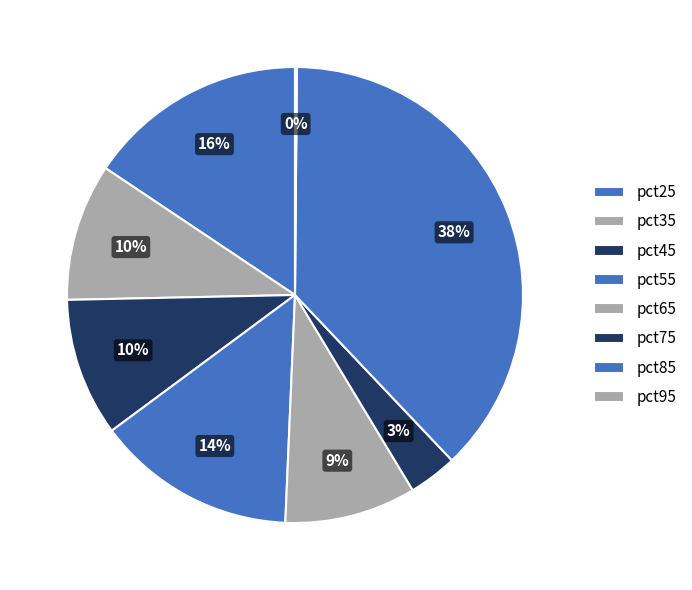

How many segments does this pie chart have?

8